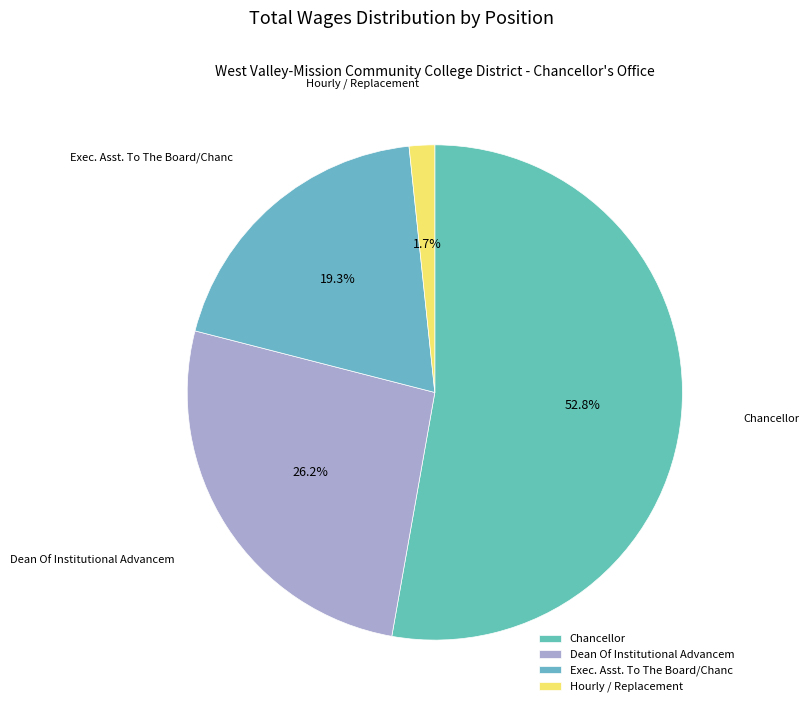

To the nearest percent, what is the average slice percentage?

25%